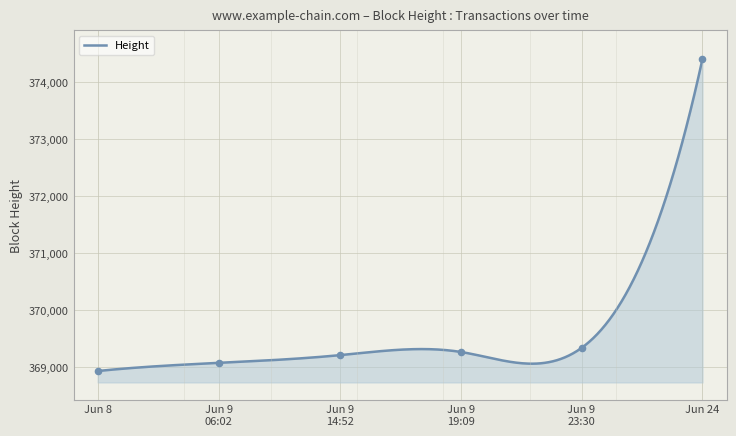

What is the maximum value for Height?

374408.0